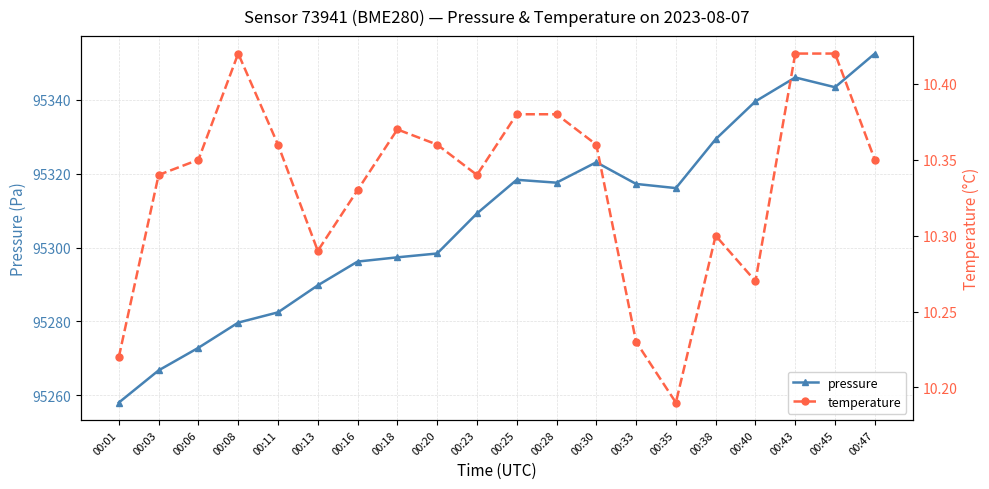

Between 00:01 and 00:03, which series saw the biggest shift?

pressure